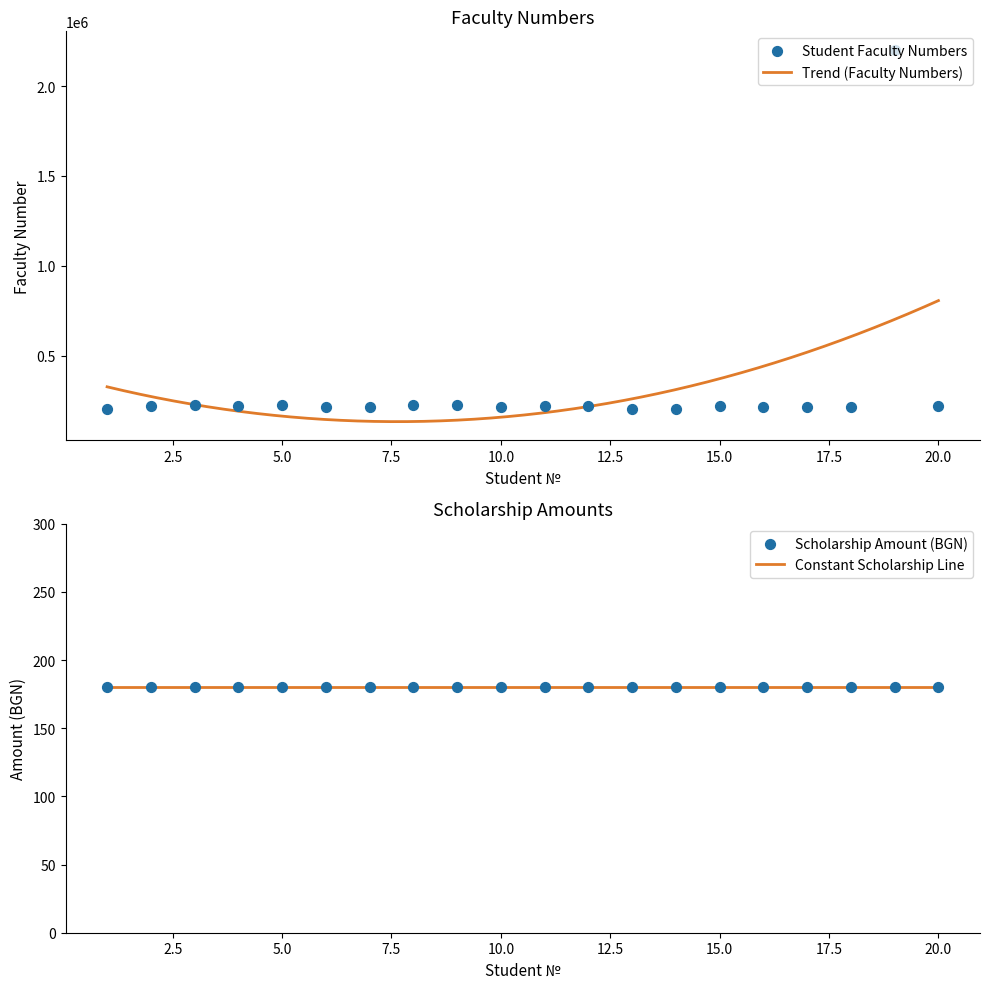

Which series contains the highest Y value?

Faculty Number